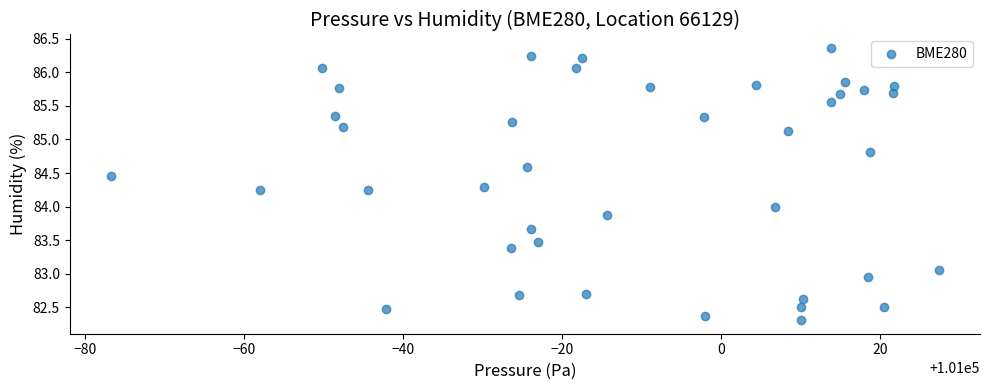

What is the range of X values (max minus min)?

104.2